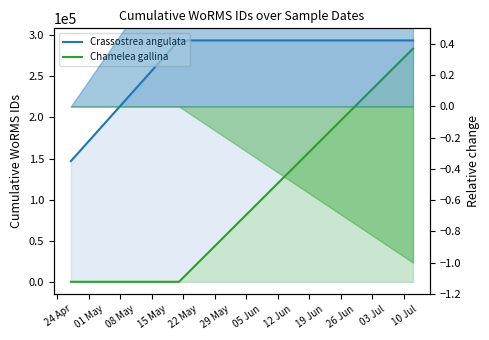

Read the Crassostrea angulata value at 15 May, to the nearest 50.

293800